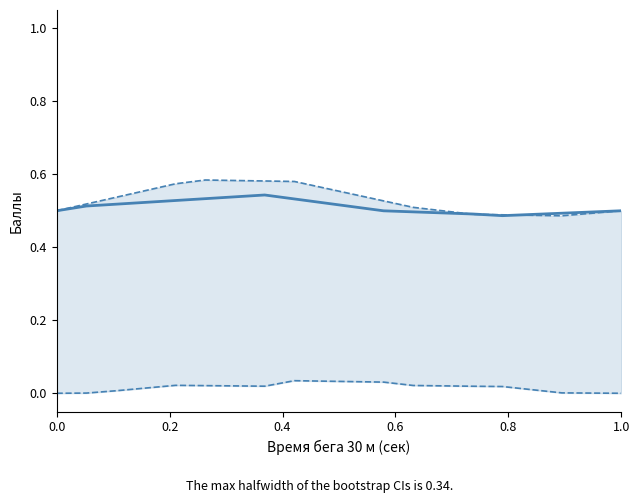

The value of ЮНОШИ (бег) at 16 is 0.0. True or false?

False